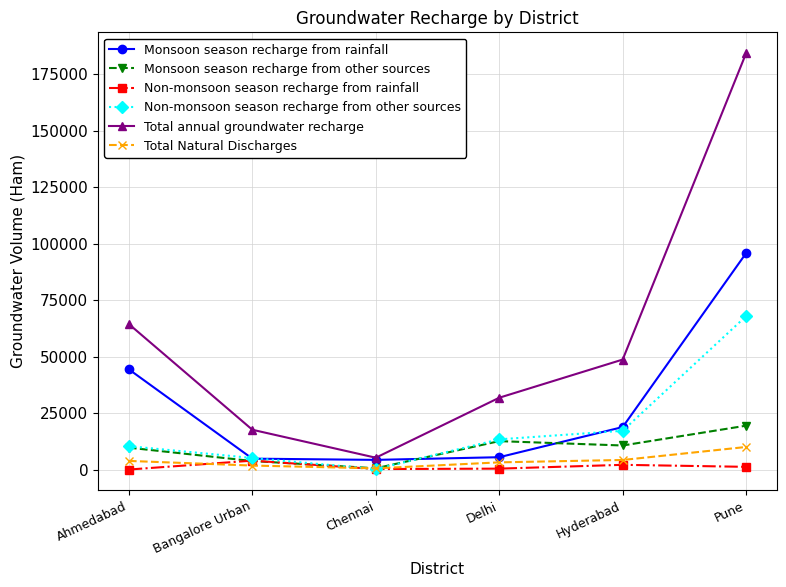

Rank the series by their maximum value, from lowest to highest.

Non-monsoon season recharge from rainfall, Total Natural Discharges, Monsoon season recharge from other sources, Non-monsoon season recharge from other sources, Monsoon season recharge from rainfall, Total annual groundwater recharge